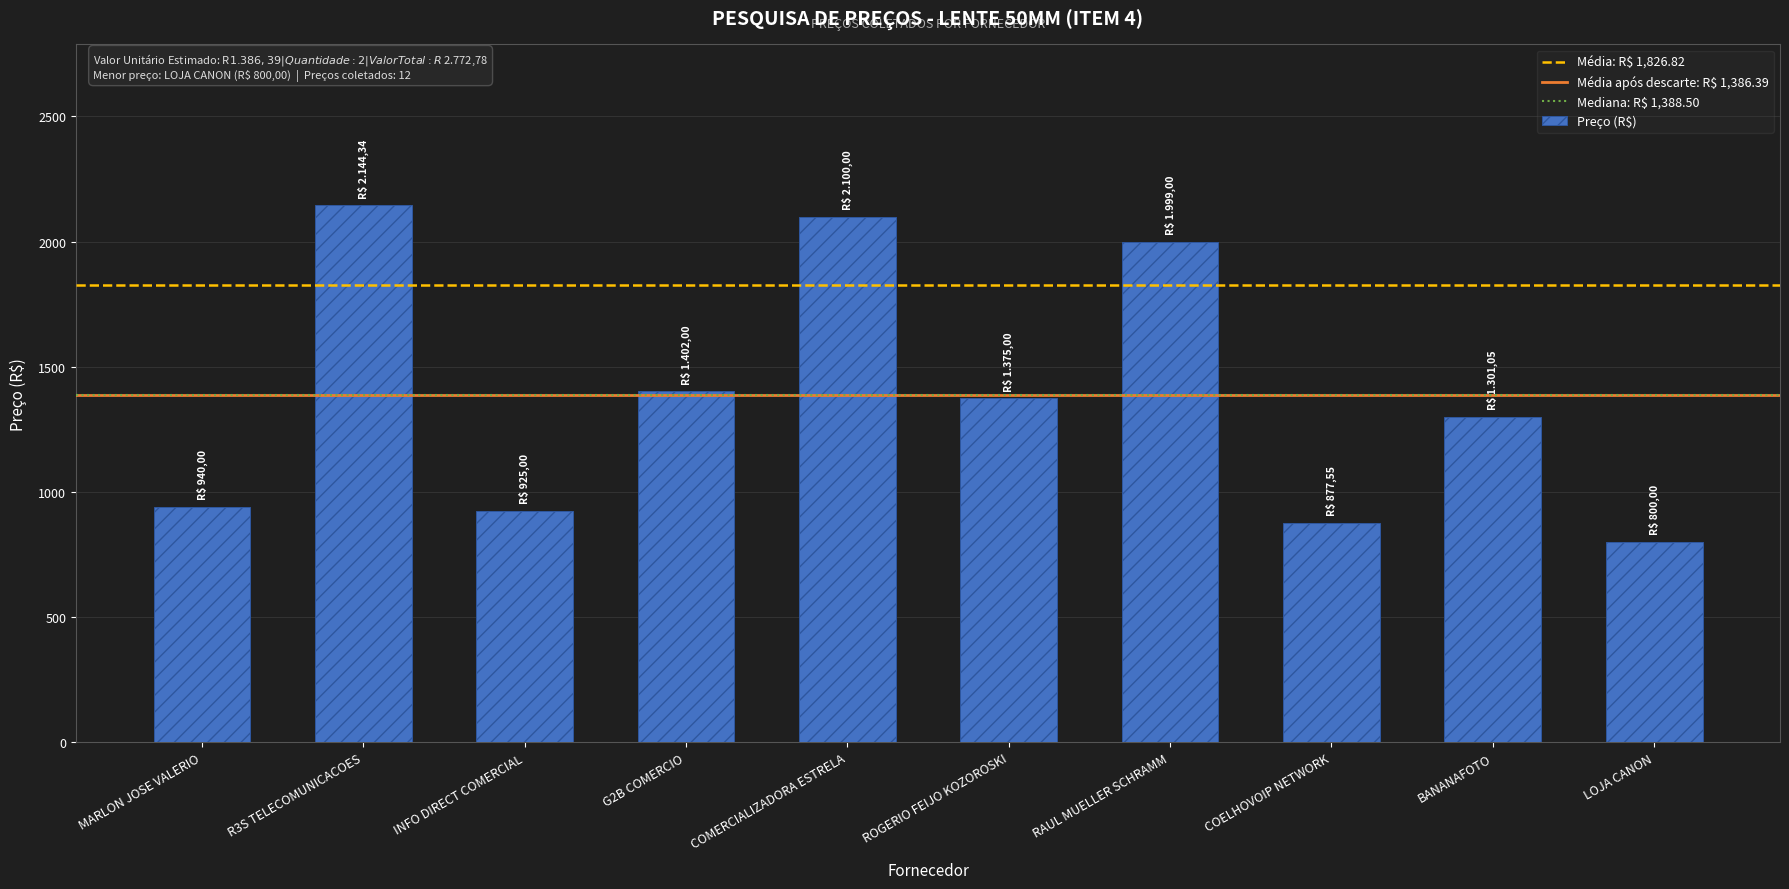

What is the ratio of the value at G2B COMERCIO to the value at ROGERIO FEIJO KOZOROSKI?

1.0